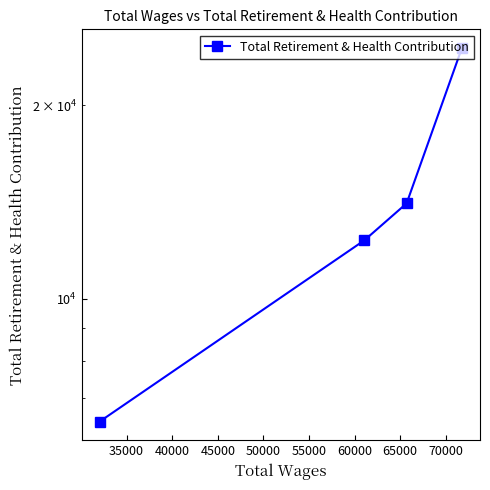

How many data points does each series have?

4